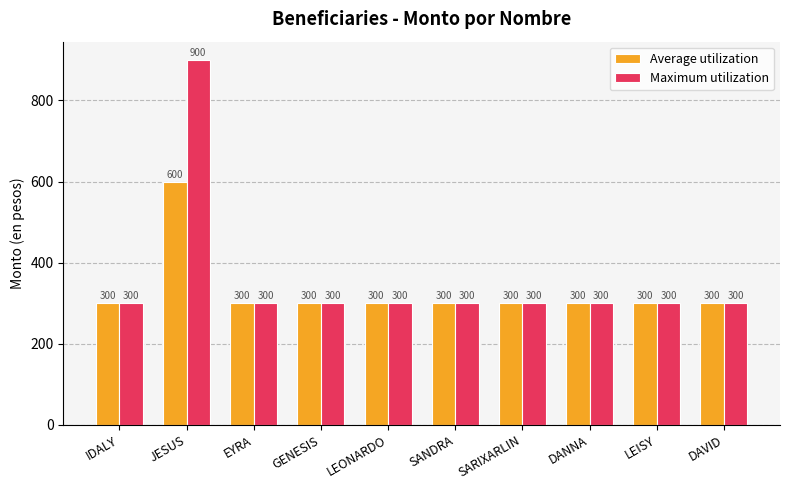

What is the greatest value displayed?

900